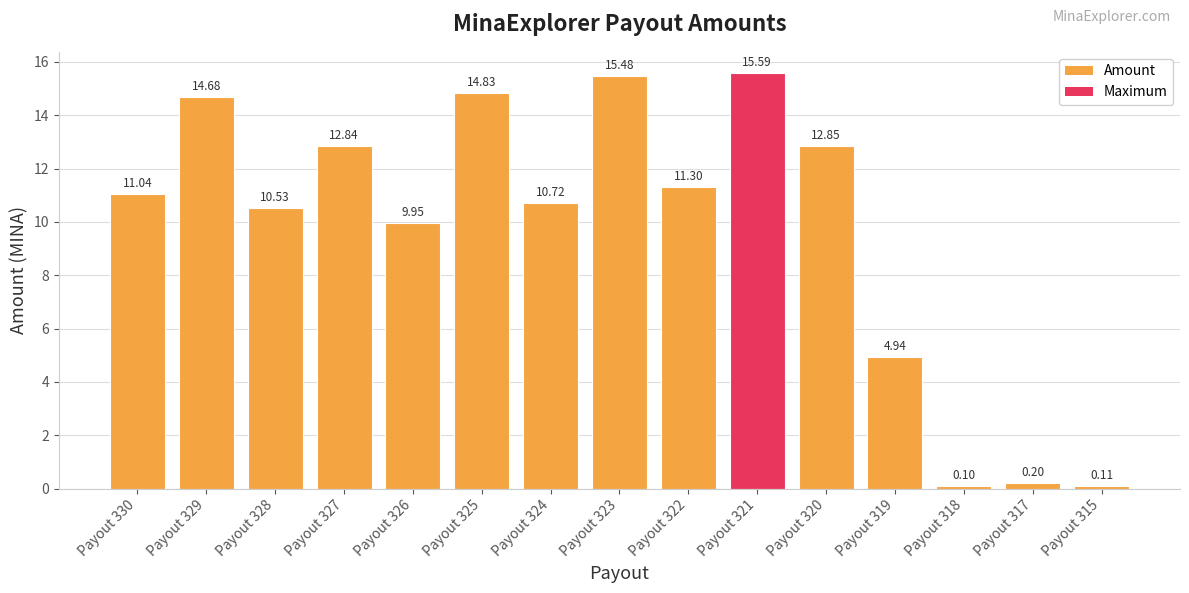

What is the value of the 4th bar from the left?

12.8